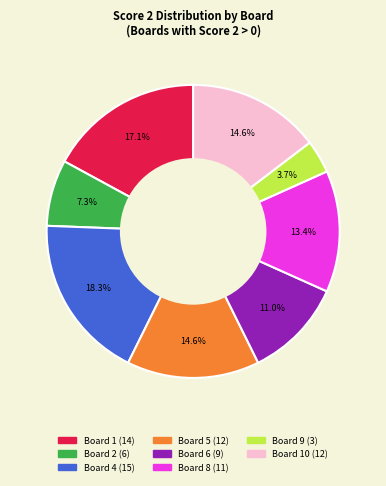

Is there any slice that represents more than half of the pie?

No